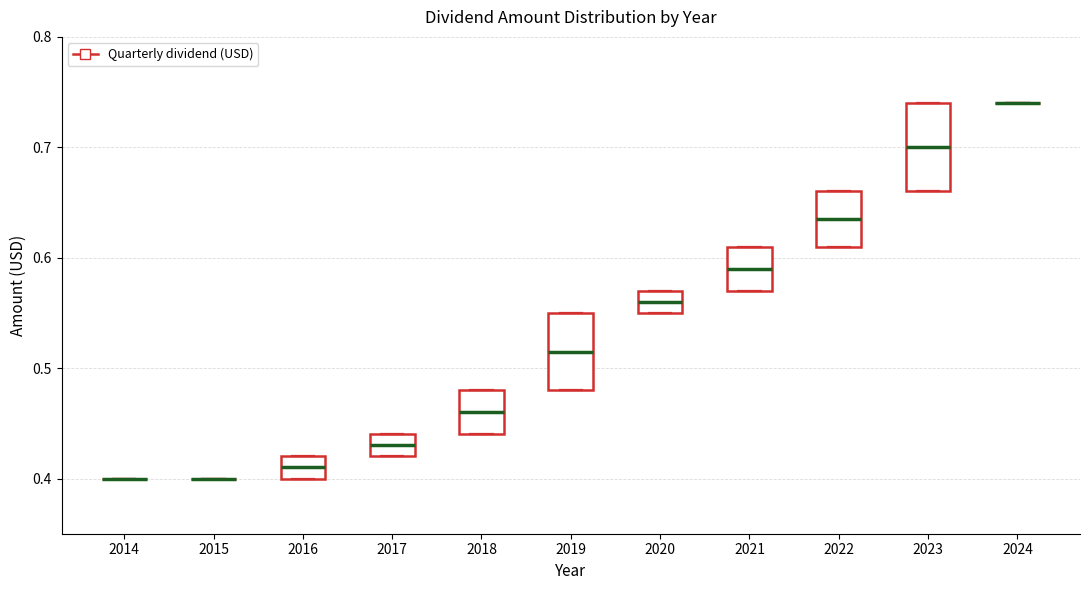

Reading left to right, read every box against the y-axis: the position of its median line, the range the box covers, and the ends of its whiskers. The values are not printed on the chart, so give them approximately, as read against the axis.

2014: box collapsed to a line at 0.40, whiskers 0.40 to 0.40
2015: box collapsed to a line at 0.40, whiskers 0.40 to 0.40
2016: median 0.41, box 0.40 to 0.42, whiskers 0.40 to 0.42
2017: median 0.43, box 0.42 to 0.44, whiskers 0.42 to 0.44
2018: median 0.46, box 0.44 to 0.48, whiskers 0.44 to 0.48
2019: median 0.52, box 0.48 to 0.55, whiskers 0.48 to 0.55
2020: median 0.56, box 0.55 to 0.57, whiskers 0.55 to 0.57
2021: median 0.59, box 0.57 to 0.61, whiskers 0.57 to 0.61
2022: median 0.64, box 0.61 to 0.66, whiskers 0.61 to 0.66
2023: median 0.70, box 0.66 to 0.74, whiskers 0.66 to 0.74
2024: box collapsed to a line at 0.74, whiskers 0.74 to 0.74